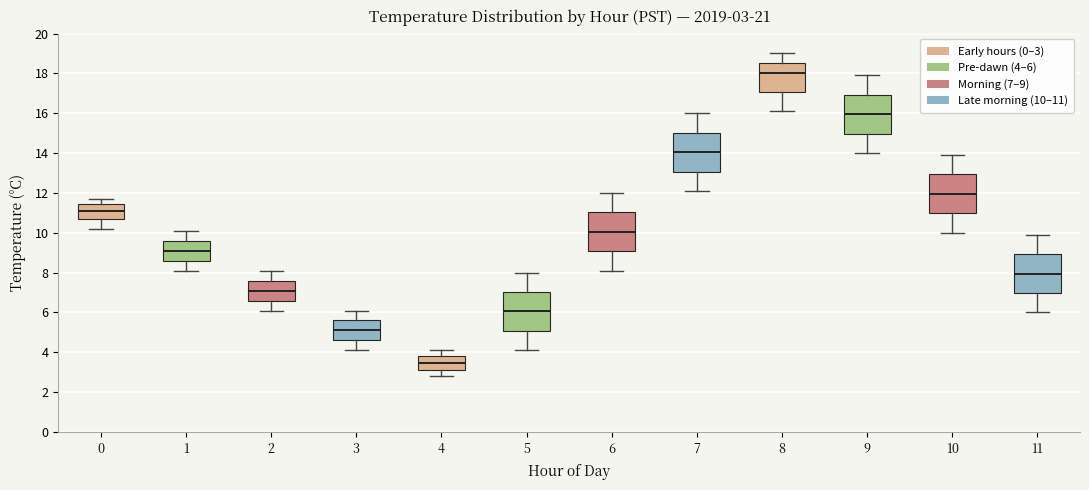

Which box's median line is the highest?

8